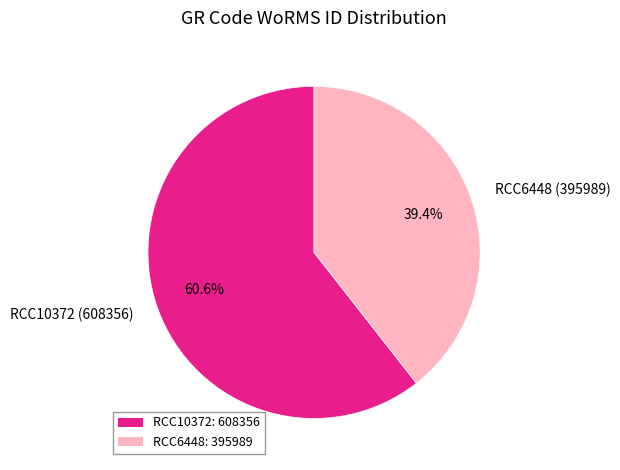

Which slice is the largest?

RCC10372